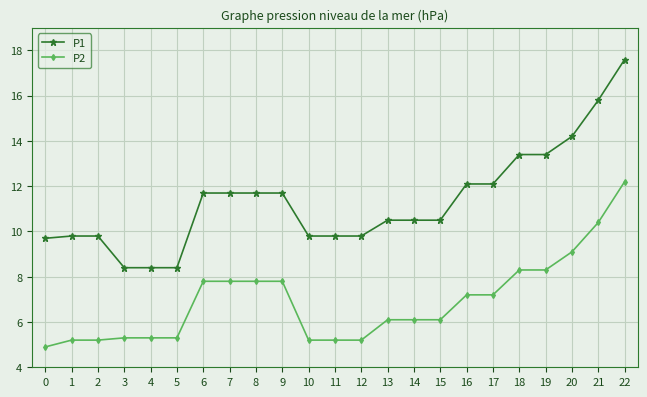

What value does the P1 series have at 12?

9.8